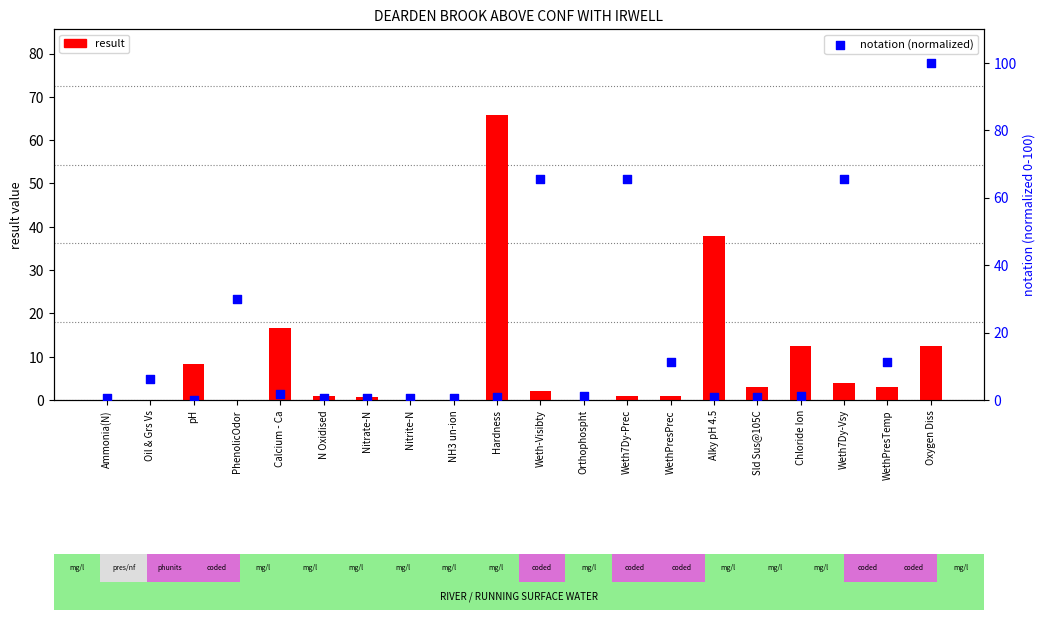

Is the value of notation (normalized) at N Oxidised greater than the value of result at Nitrate-N?

No